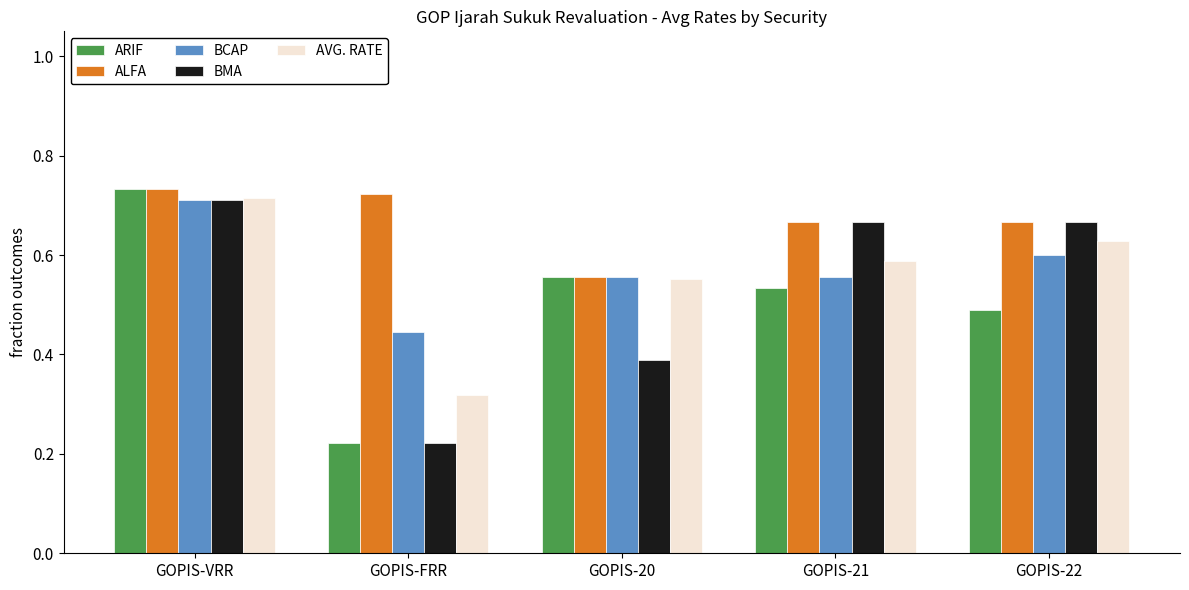

Which category has the lowest value in the BCAP series?

GOPIS-FRR